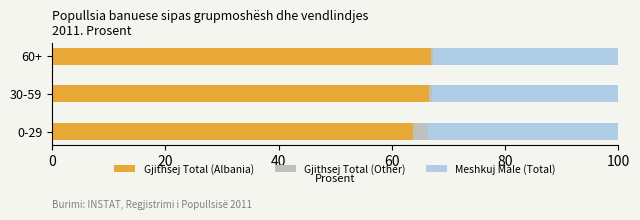

The value of Gjithsej Total (Albania) at 30-59 is 92.4. True or false?

False